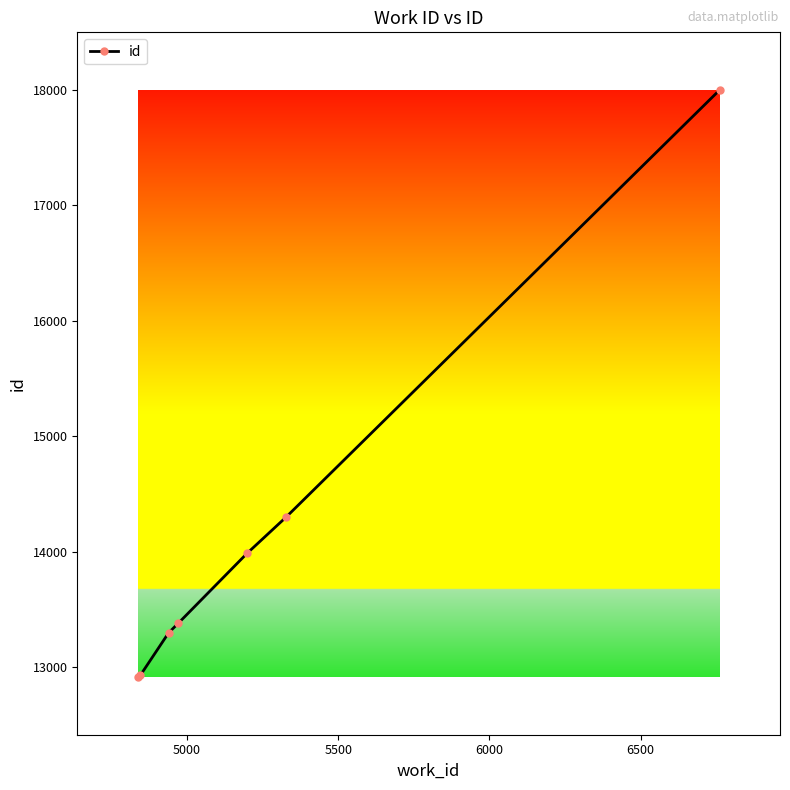

What is the average value?

14117